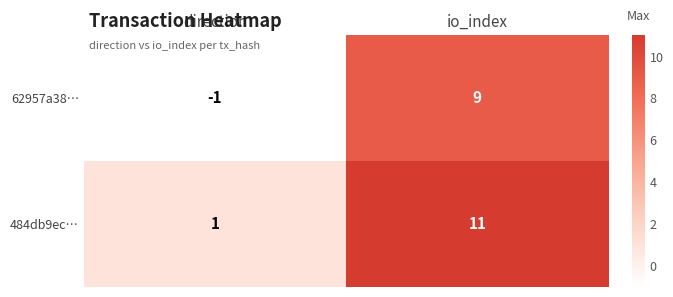

Which series has the largest total across all categories?

484db9ec…